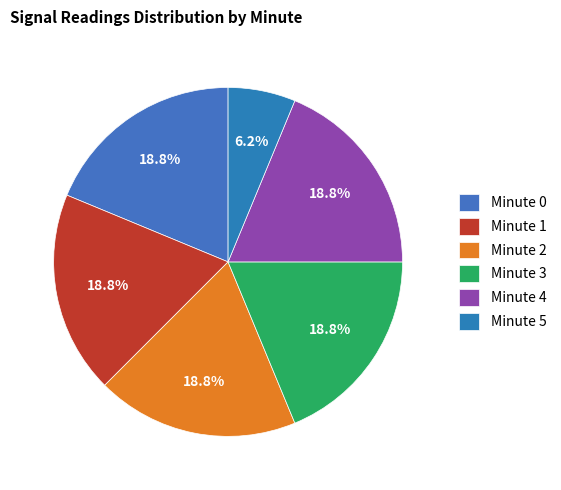

Is there a majority slice in this chart?

No